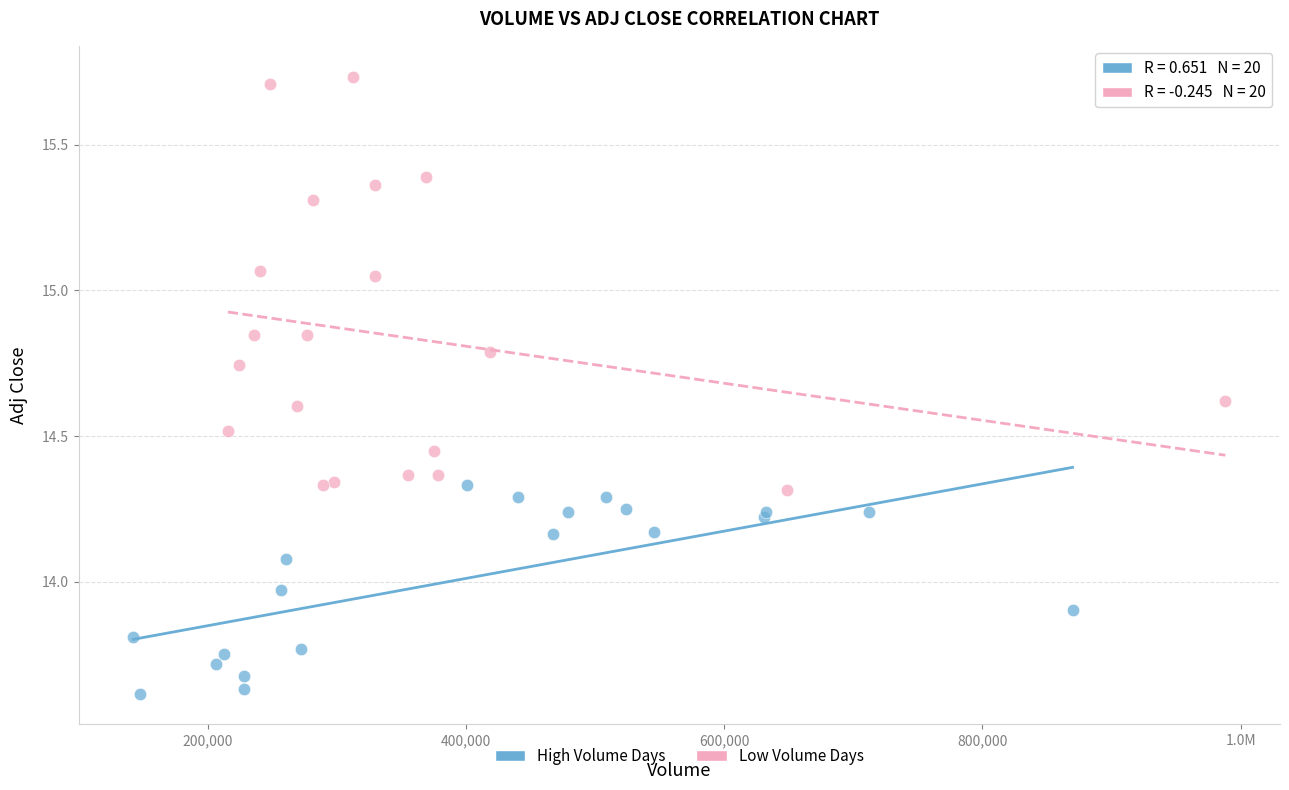

Which series has the widest spread of Y values?

Low Volume Days